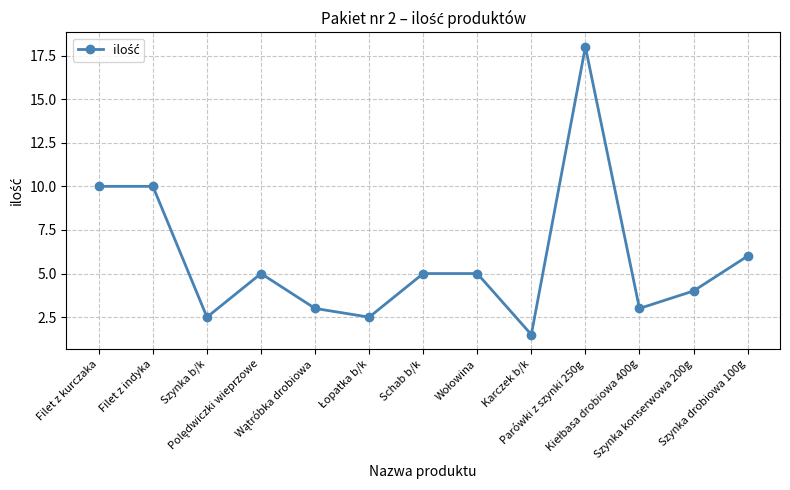

How many interior local valleys (lower than both neighbors) does the data have?

4